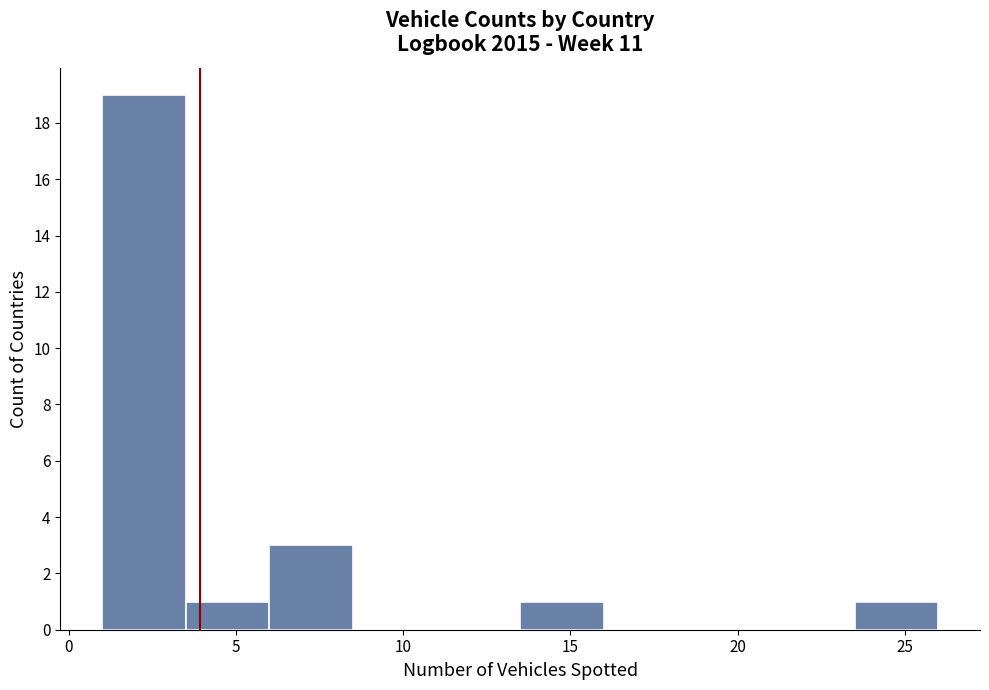

Over which range of the x-axis is the bar tallest?

1.0 to 3.5